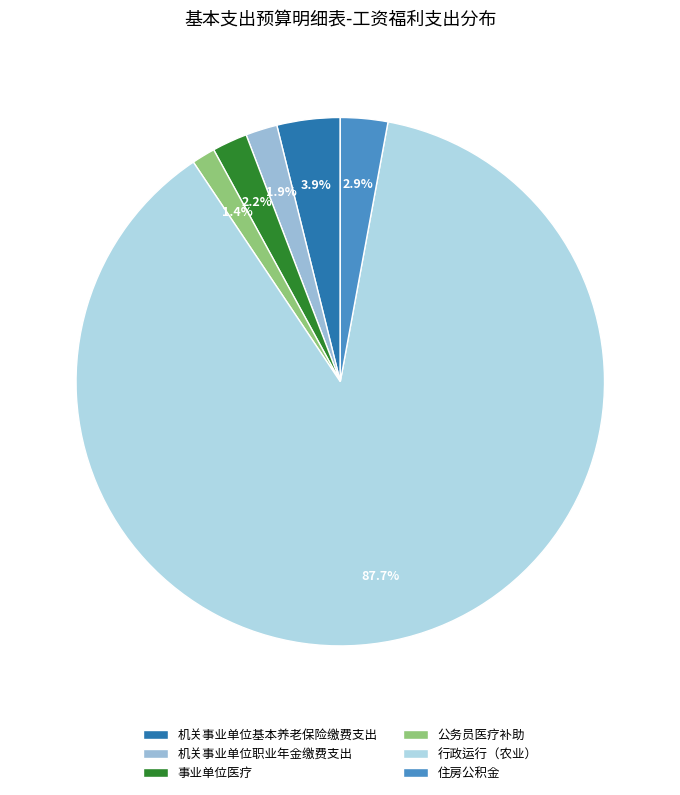

Combined, what portion of the pie is 事业单位医疗 and 公务员医疗补助?

3.6%